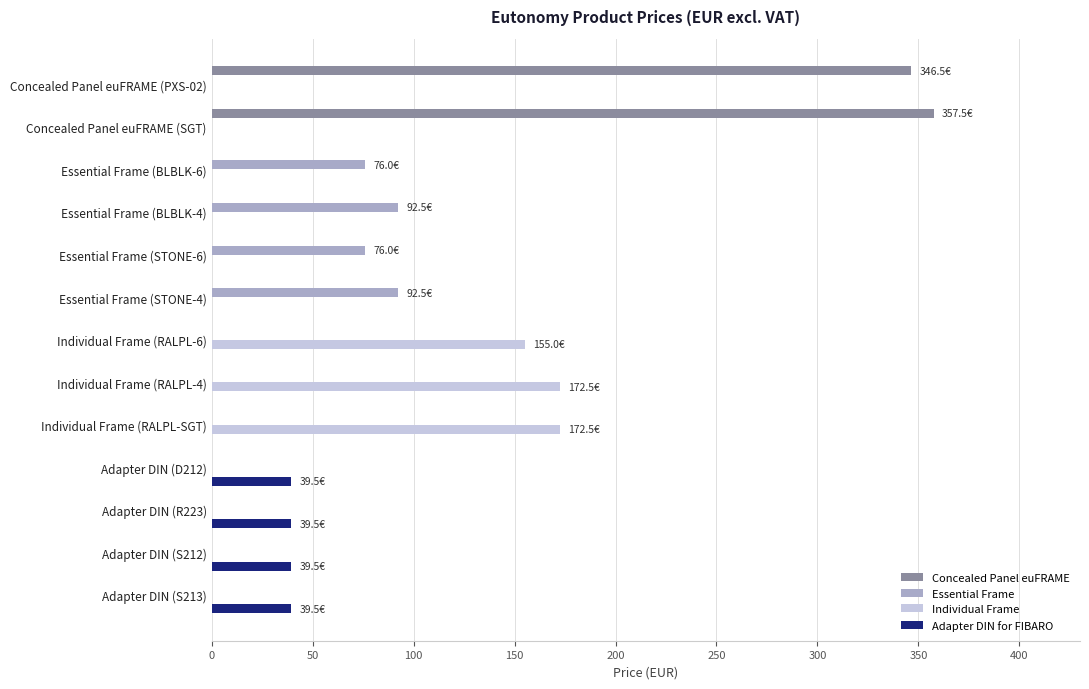

At which label is Individual Frame closest to 86?

Individual Frame (RALPL-6)